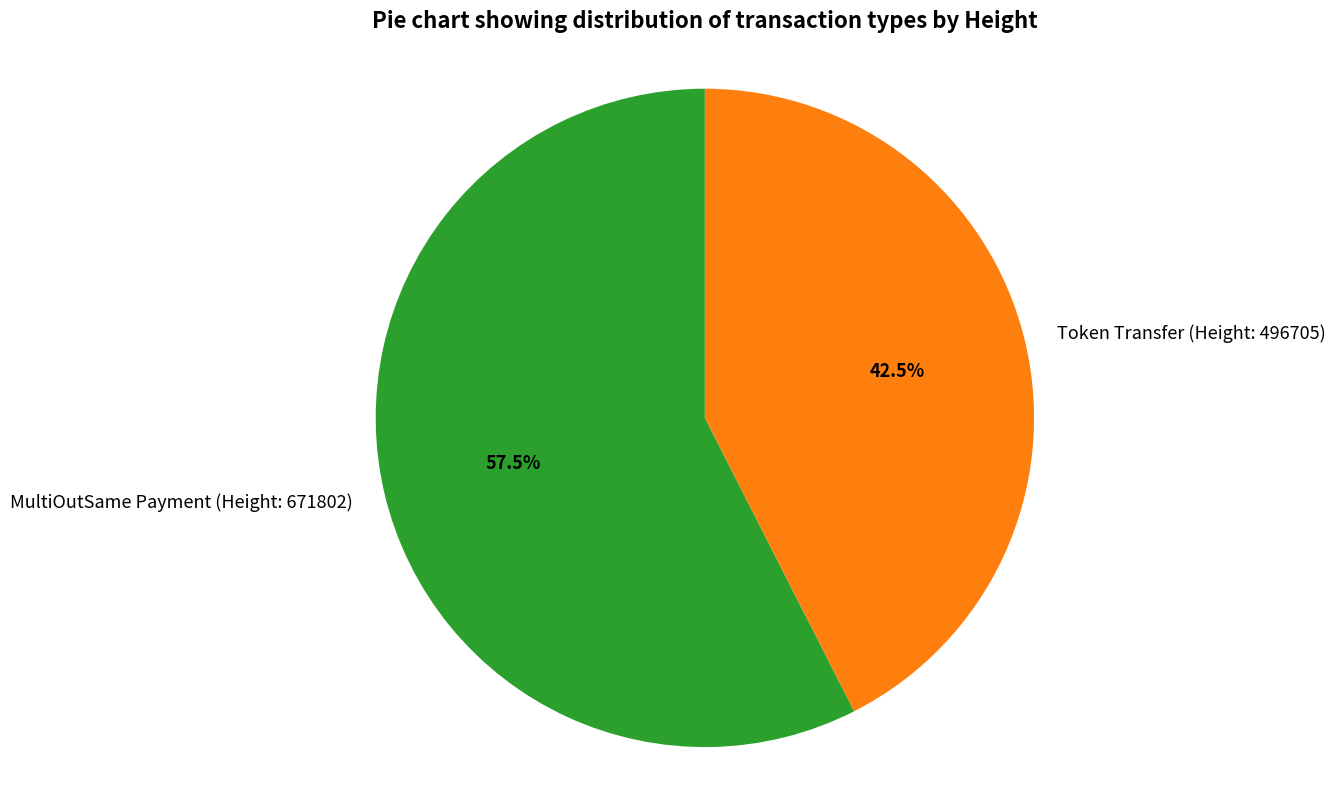

Which category accounts for the majority?

MultiOutSame Payment (Height: 671802)